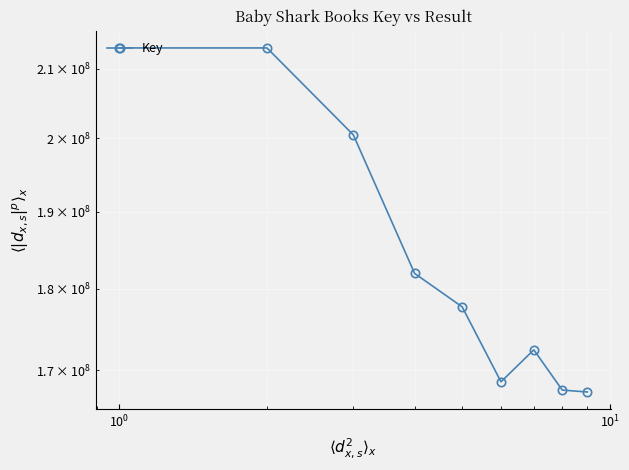

What is the value of the 5th point from the left?

177715753